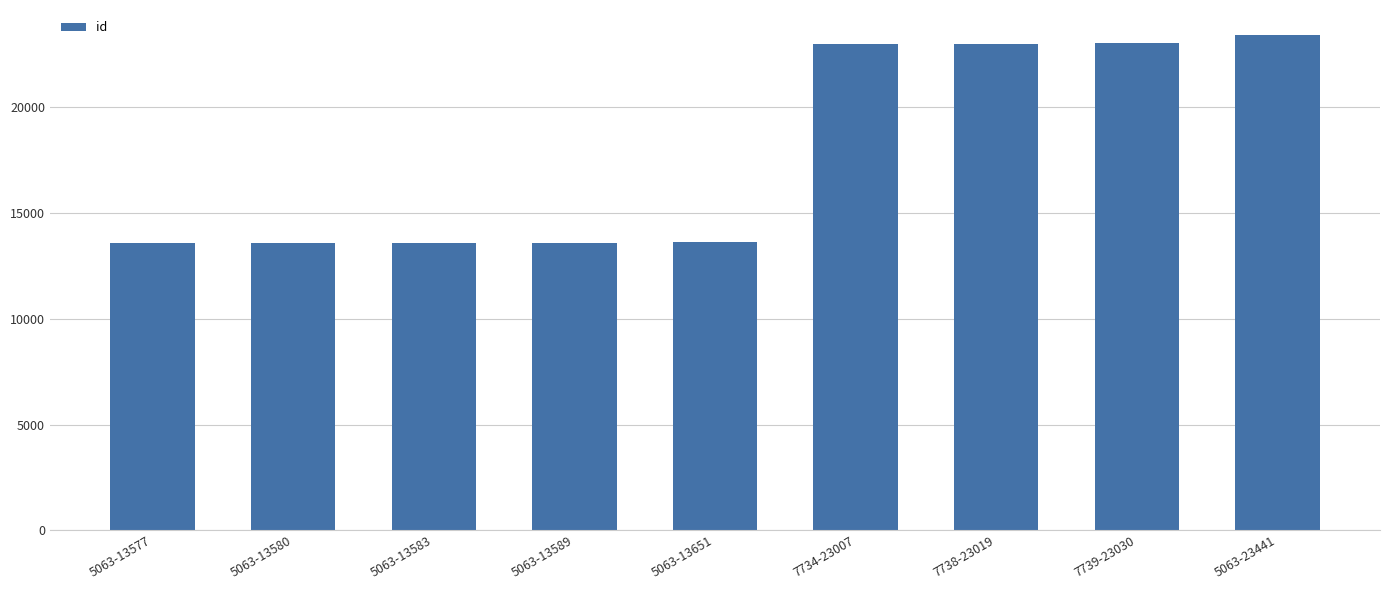

What is the difference between the maximum and minimum values?

9864